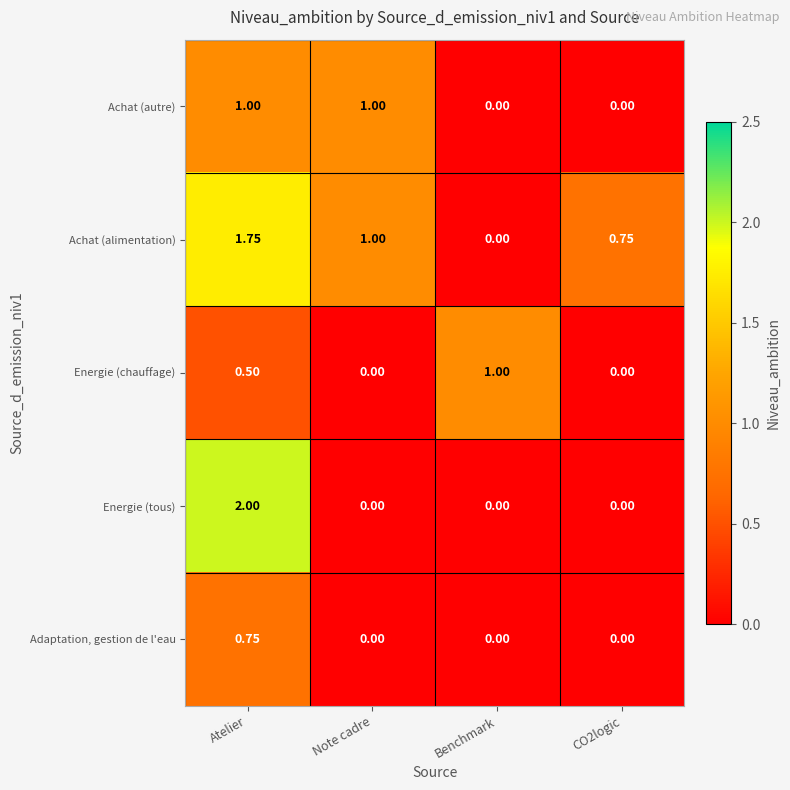

Which series has the largest total across all categories?

Achat (alimentation)